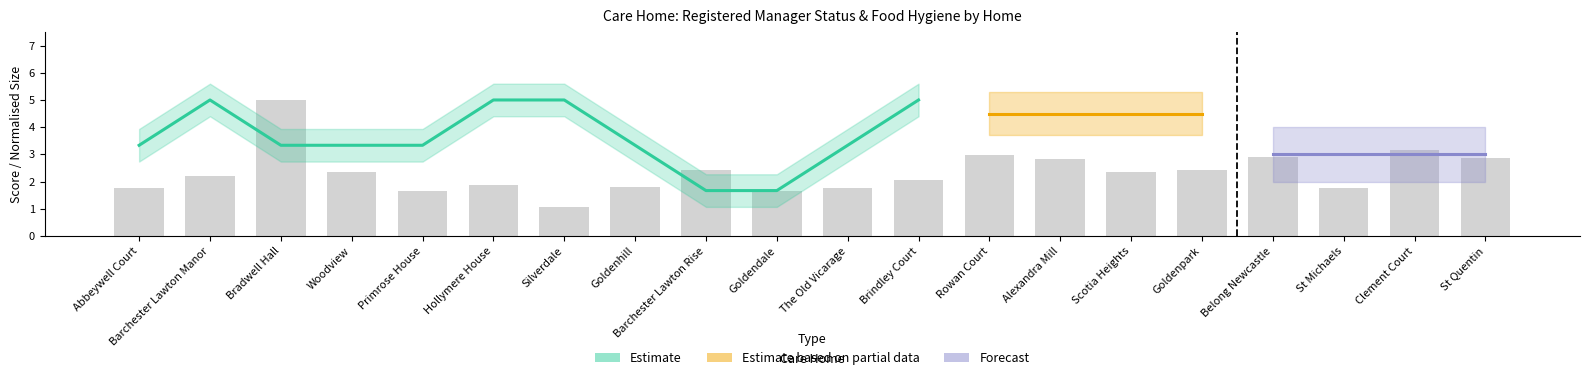

How many distinct data groups are displayed?

4